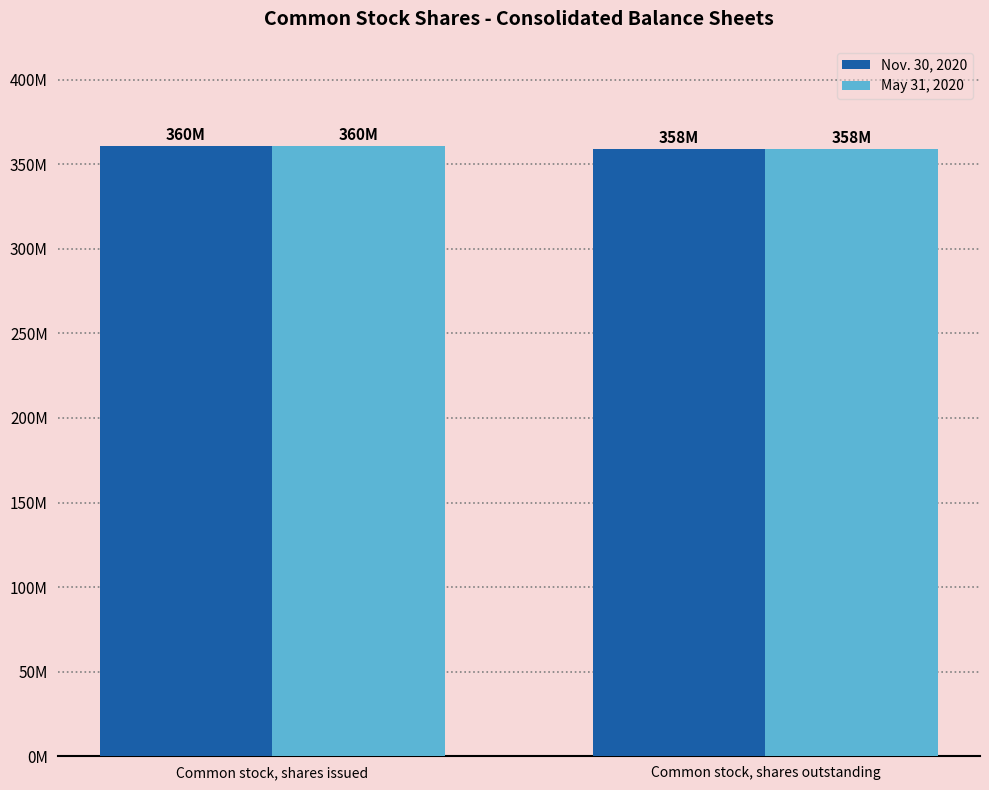

What are all the series names shown in the legend?

Nov. 30, 2020, May 31, 2020